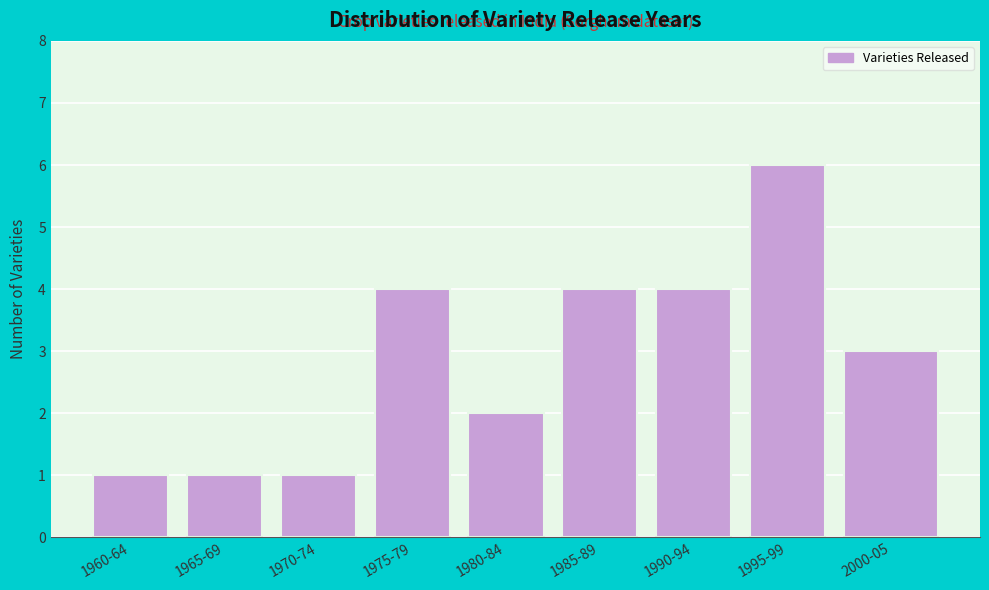

Reading right to left, extract all data points from this chart.

2000-05=3	1995-99=6	1990-94=4	1985-89=4	1980-84=2	1975-79=4	1970-74=1	1965-69=1	1960-64=1